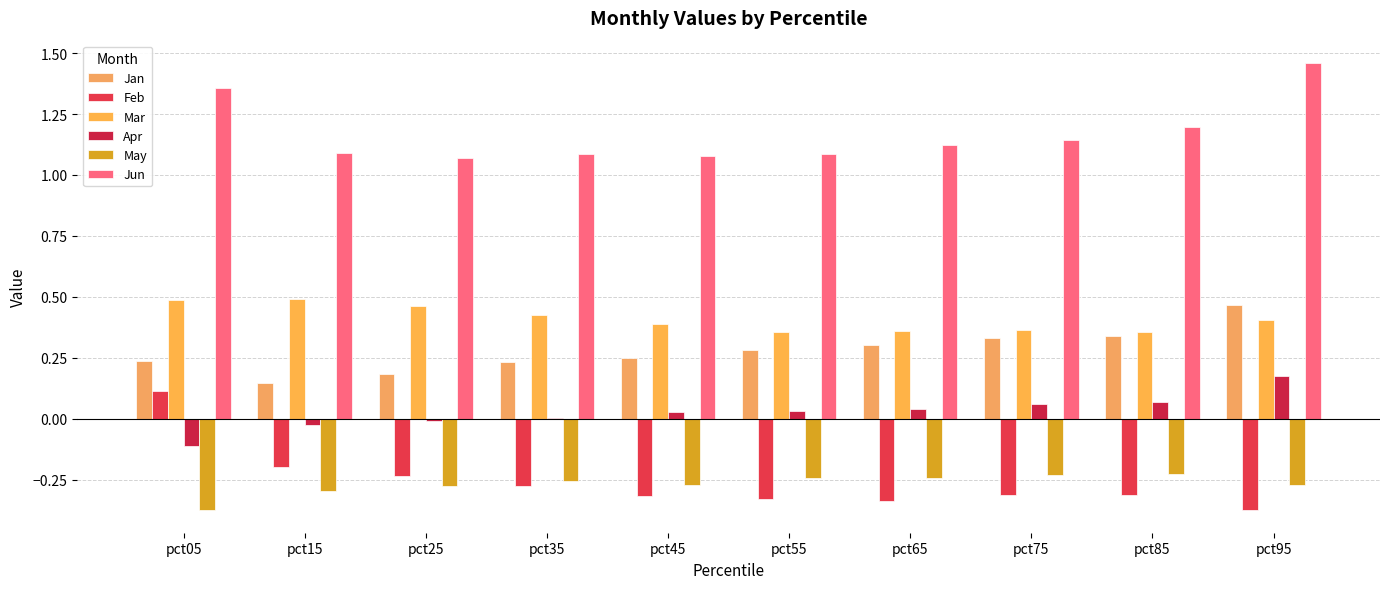

List the series in order of their peak value, highest first.

Jun, Mar, Jan, Apr, Feb, May